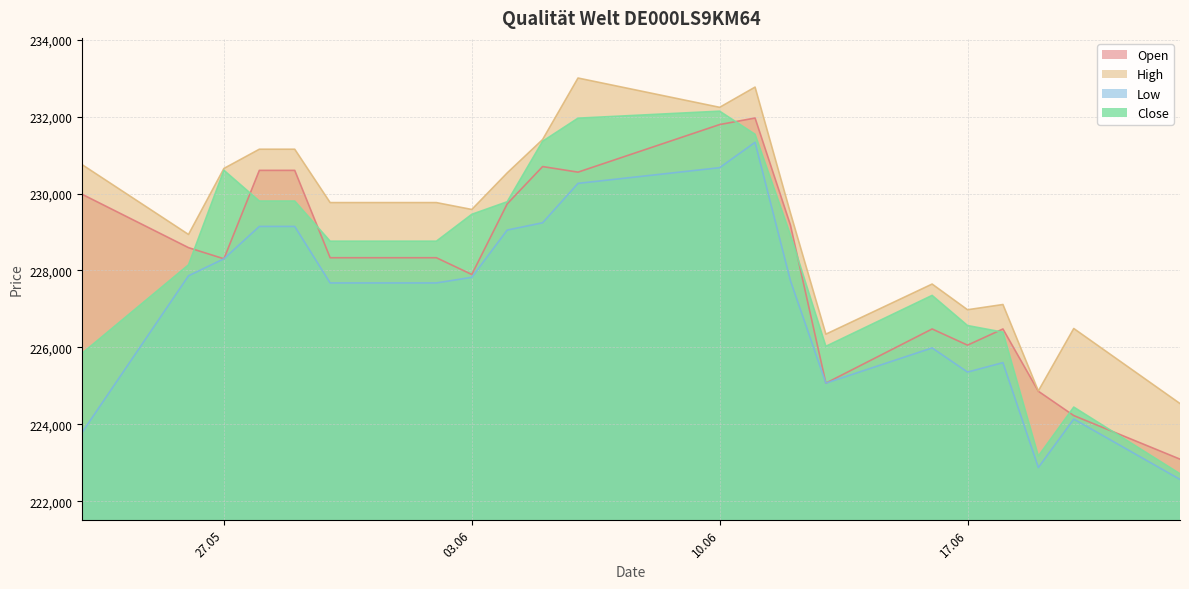

What is the difference between the second highest and second lowest values in the Open series?

7570